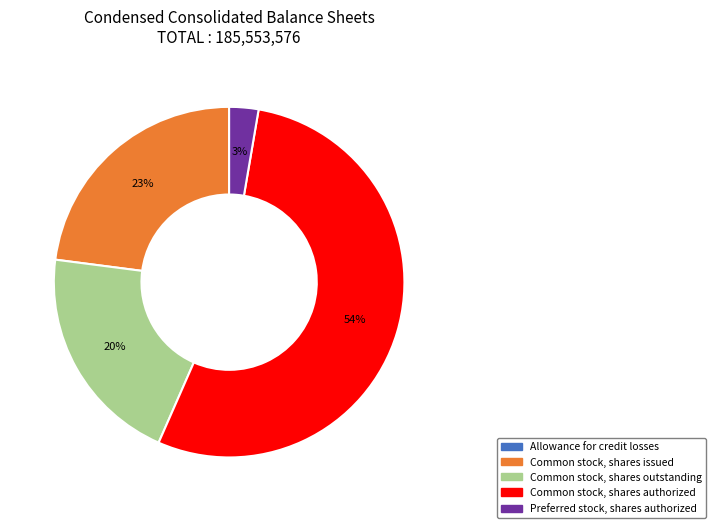

Combined, do Common stock, shares outstanding and Common stock, shares issued account for over 50%?

No